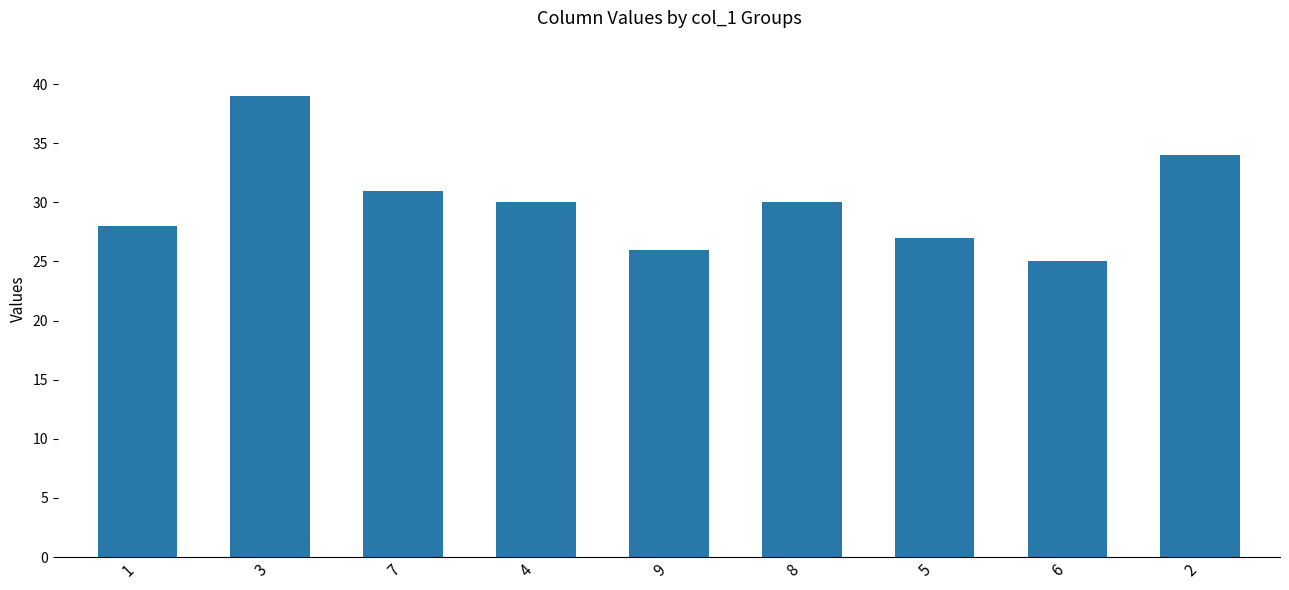

At which category does the chart reach its minimum across all series?

6